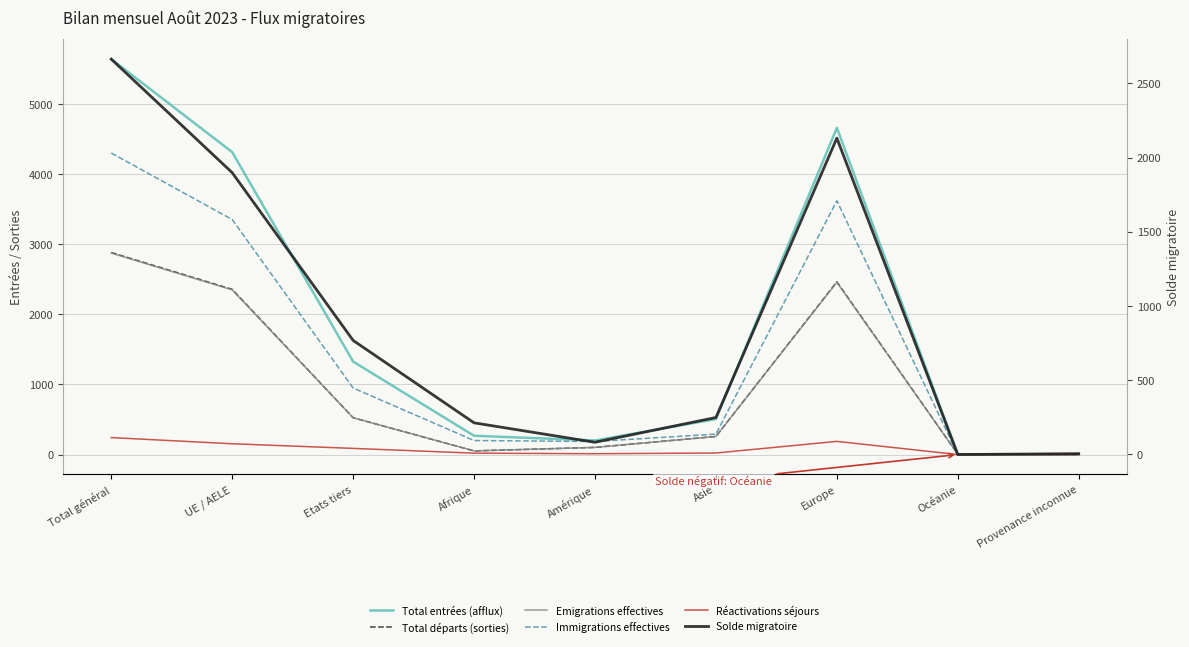

Rank the series by their maximum value, from highest to lowest.

Total entrées (afflux), Immigrations effectives, Total départs (sorties), Emigrations effectives, Solde migratoire, Réactivations séjours